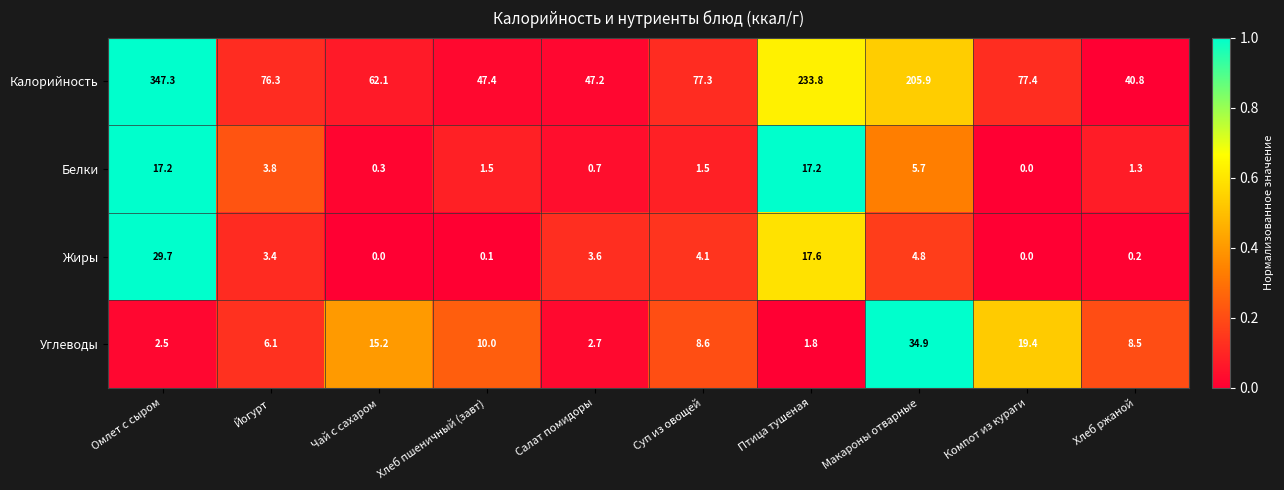

At Омлет с сыром, list the series in order from smallest to largest.

Углеводы, Белки, Жиры, Калорийность